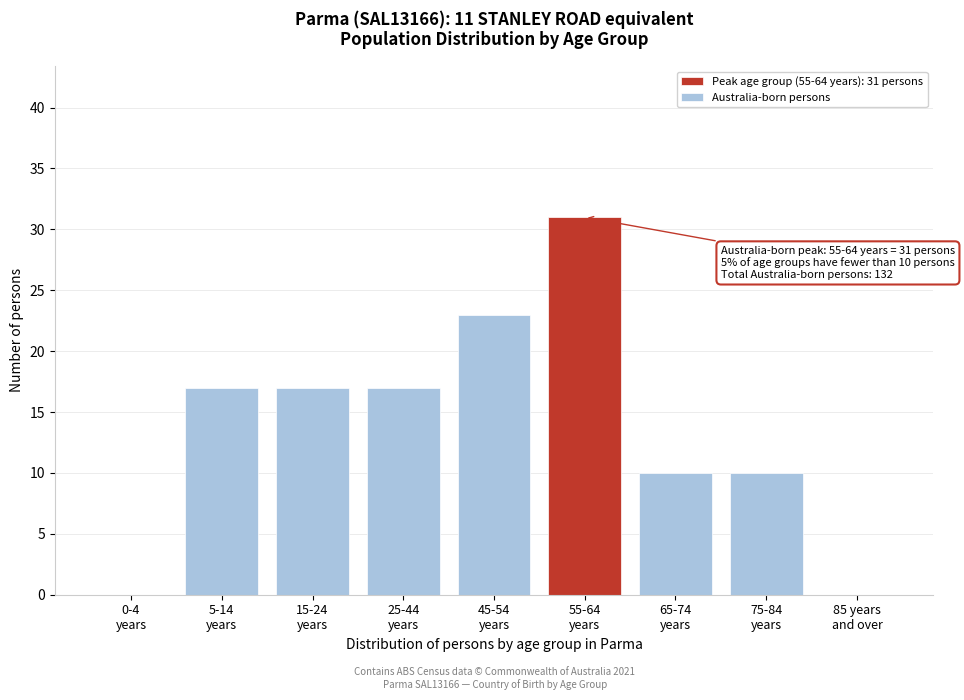

What is the greatest value displayed?

31